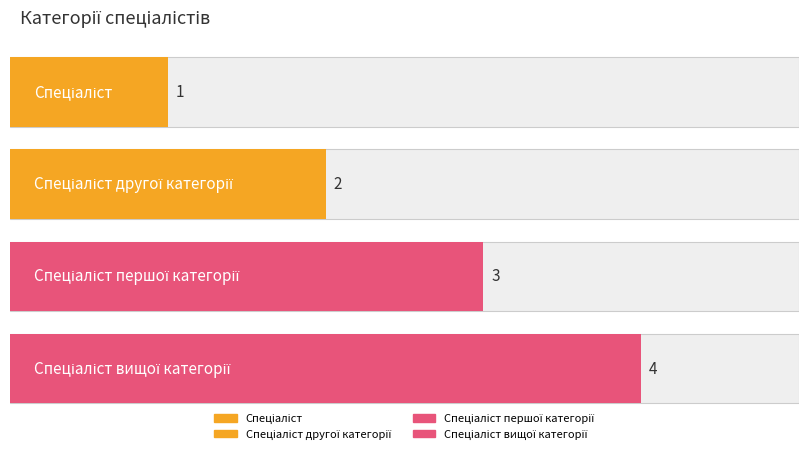

What is the approximate value at Спеціаліст першої категорії?

3